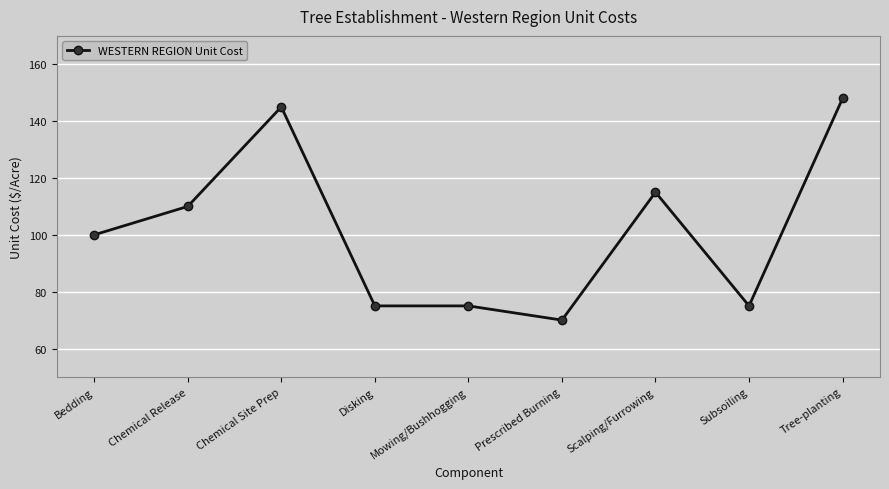

Is it true that the value at Disking is 99?

False